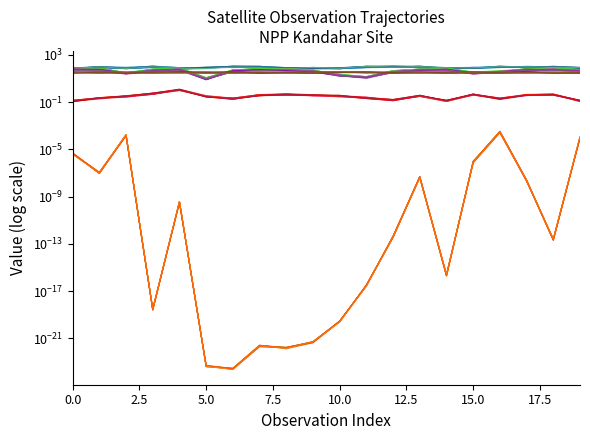

What is the total value across all series at 16?

209.2